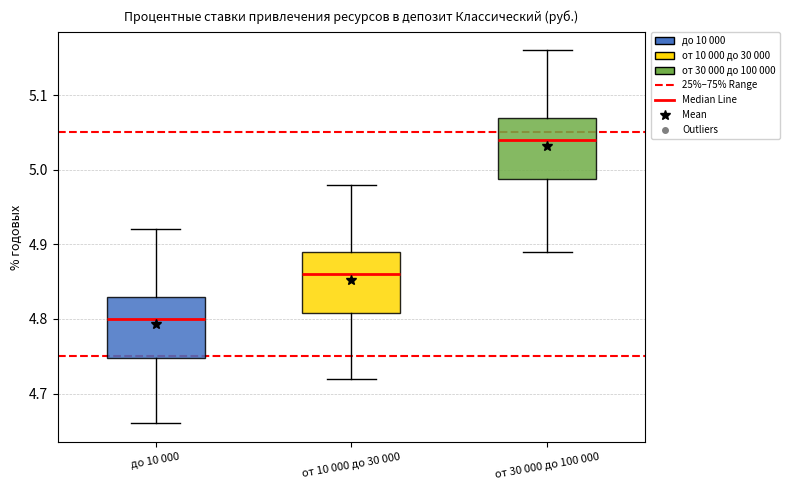

Reading left to right, read every box against the y-axis: the position of its median line, the range the box covers, and the ends of its whiskers. The values are not printed on the chart, so give them approximately, as read against the axis.

до 10 000: median 4.80, box 4.75 to 4.83, whiskers 4.66 to 4.92
от 10 000 до 30 000: median 4.86, box 4.81 to 4.89, whiskers 4.72 to 4.98
от 30 000 до 100 000: median 5.04, box 4.99 to 5.07, whiskers 4.89 to 5.16